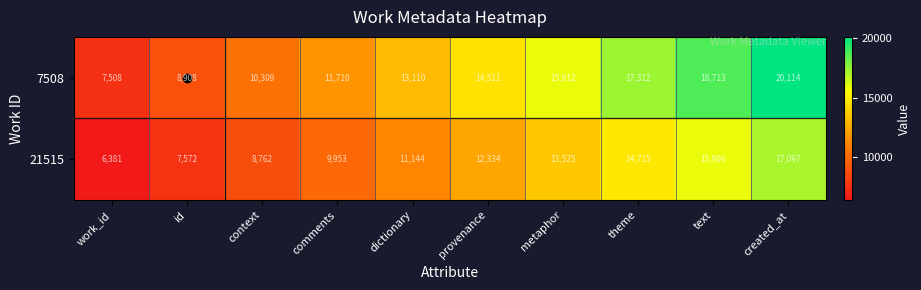

True or false: 7508 has a value of 18713 at text.

True